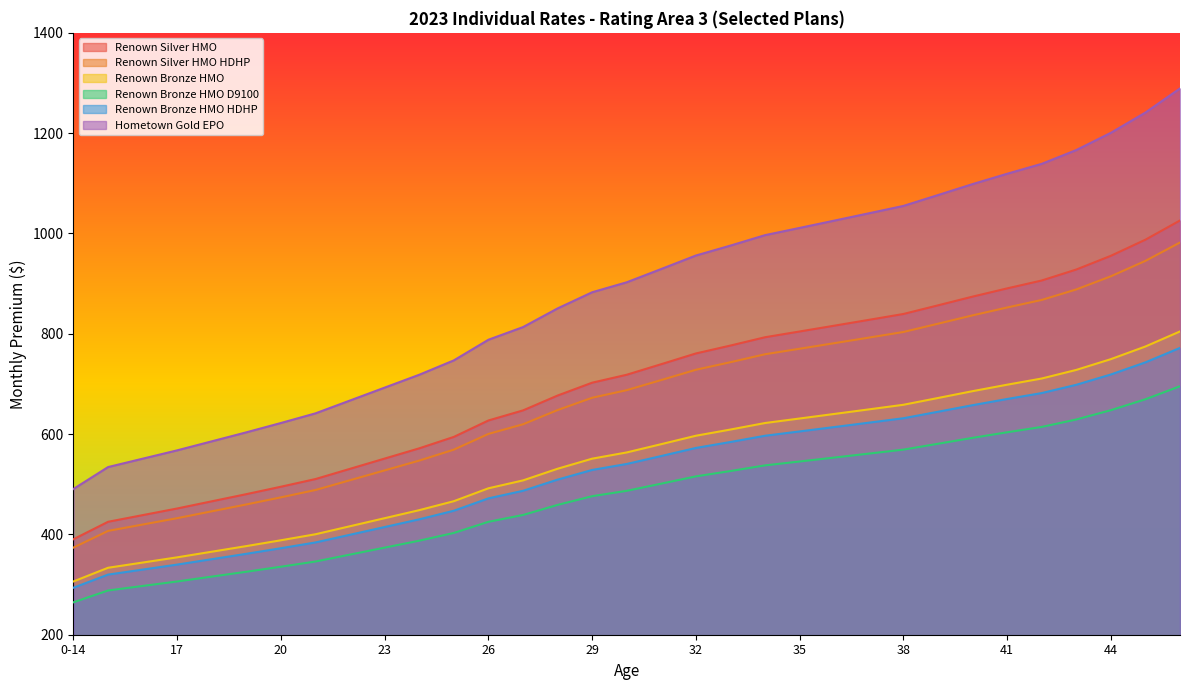

What is the value of the Hometown Gold EPO point at the 14th from the left?

813.4